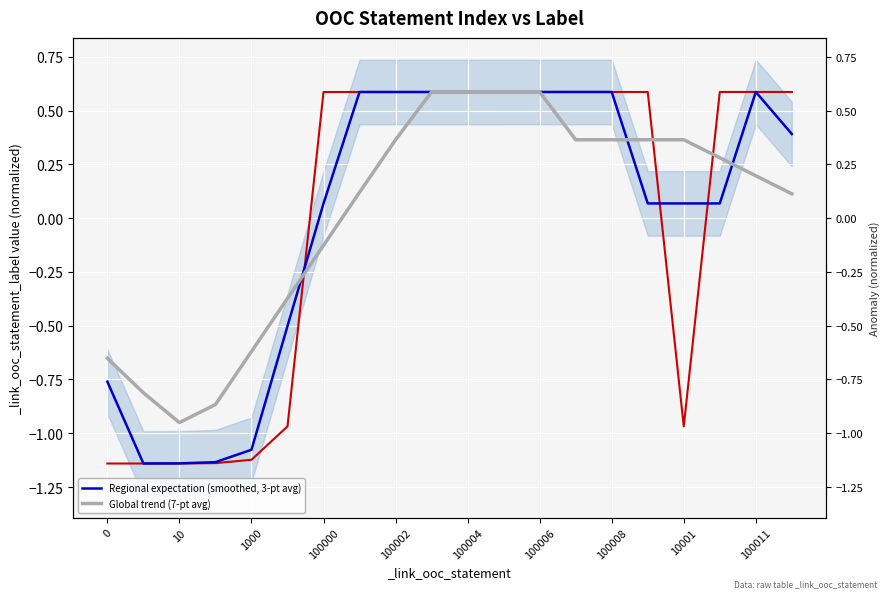

How many series are shown in this chart?

2